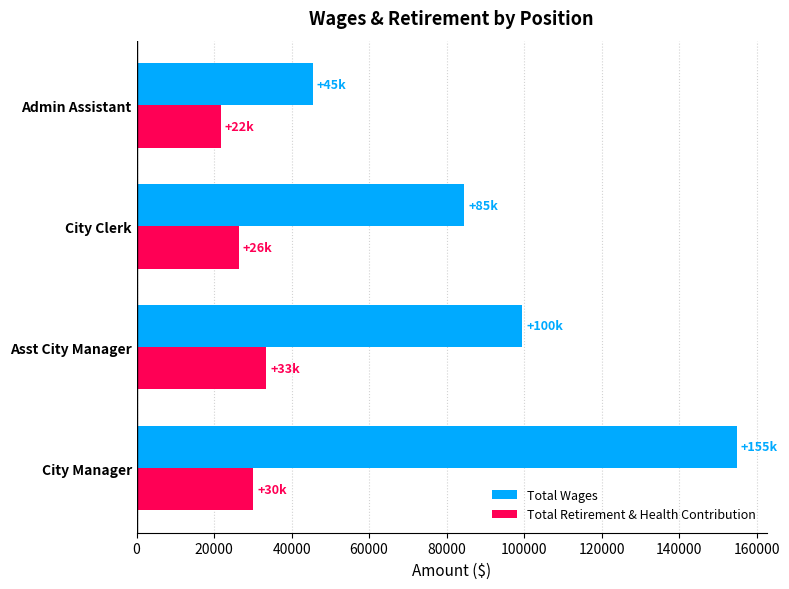

Rank the series by their average value, from lowest to highest.

Total Retirement & Health Contribution, Total Wages